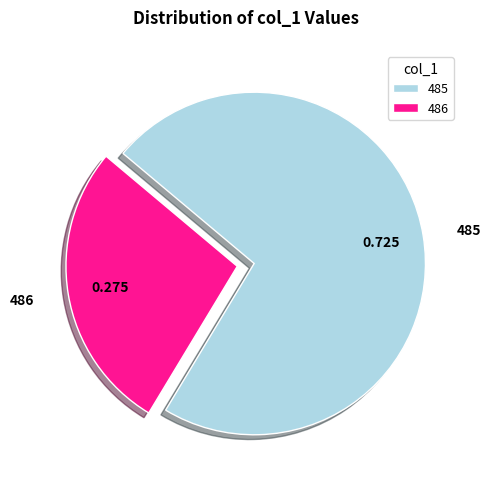

Combined, do 485 and 486 account for over 50%?

Yes